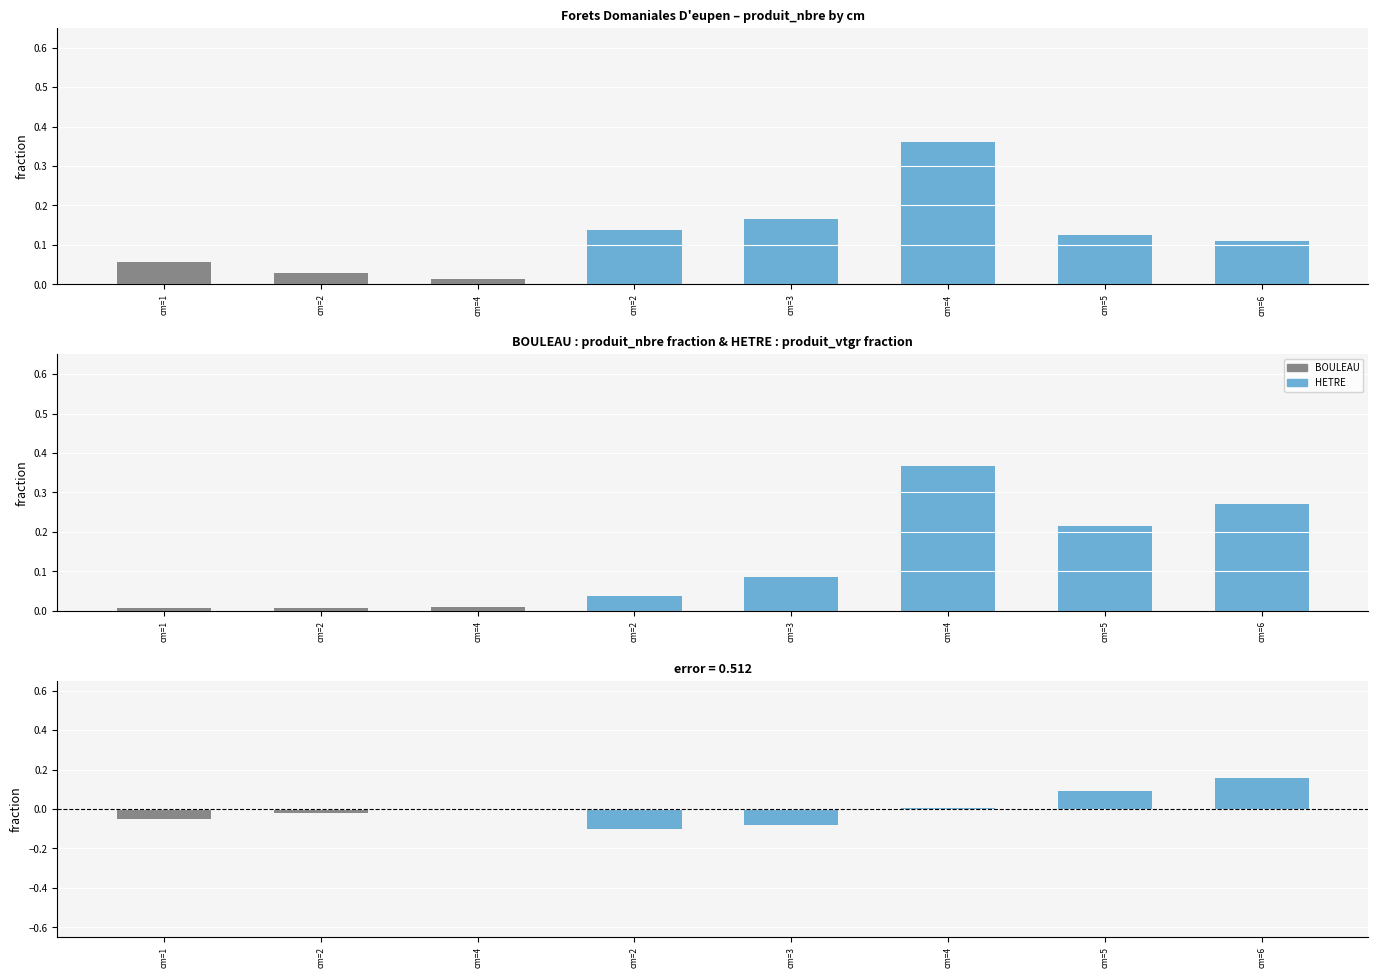

What is the difference between the maximum and second lowest values in the produit_nbre series?

0.3